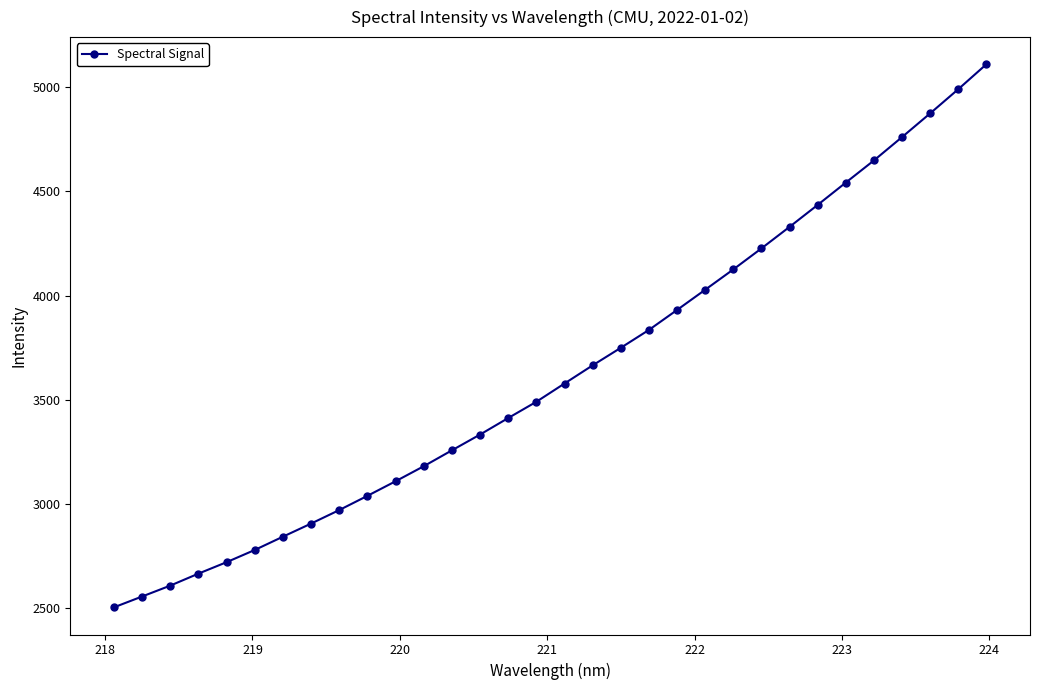

What is the value of the 9th point from the left?

2971.5